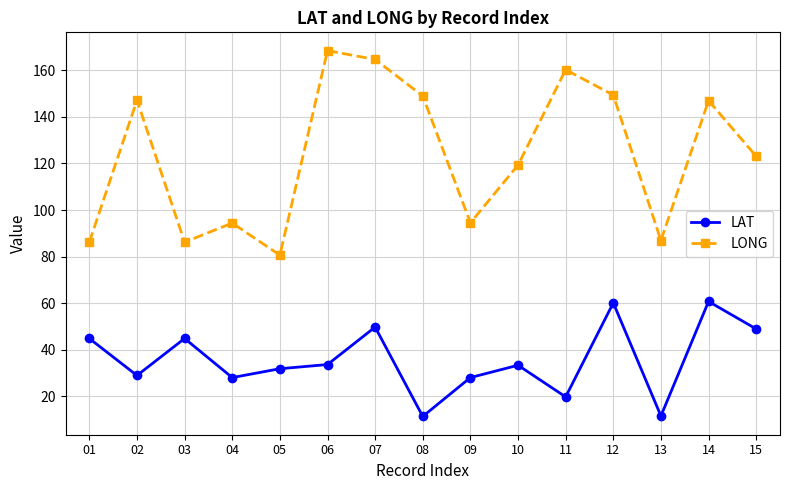

What is the highest value of the LONG series?

168.5